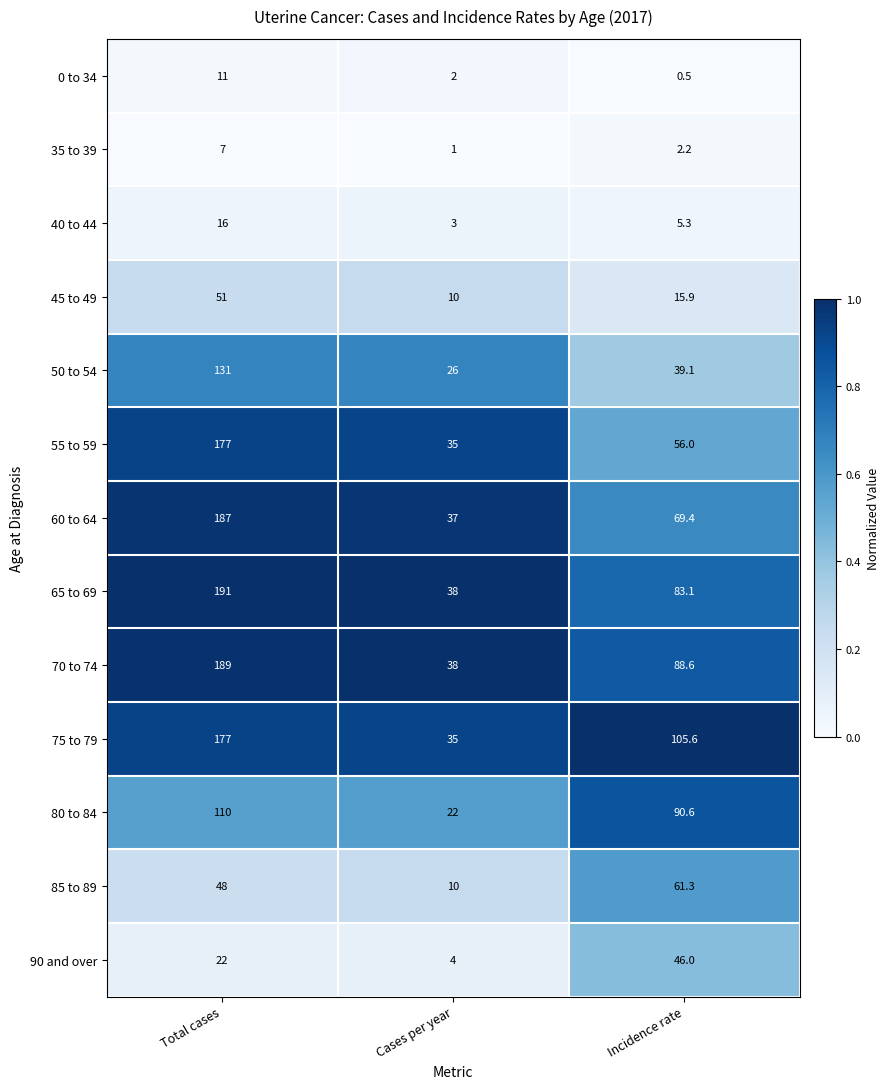

What is the total value across all series at Cases per year?

261.0